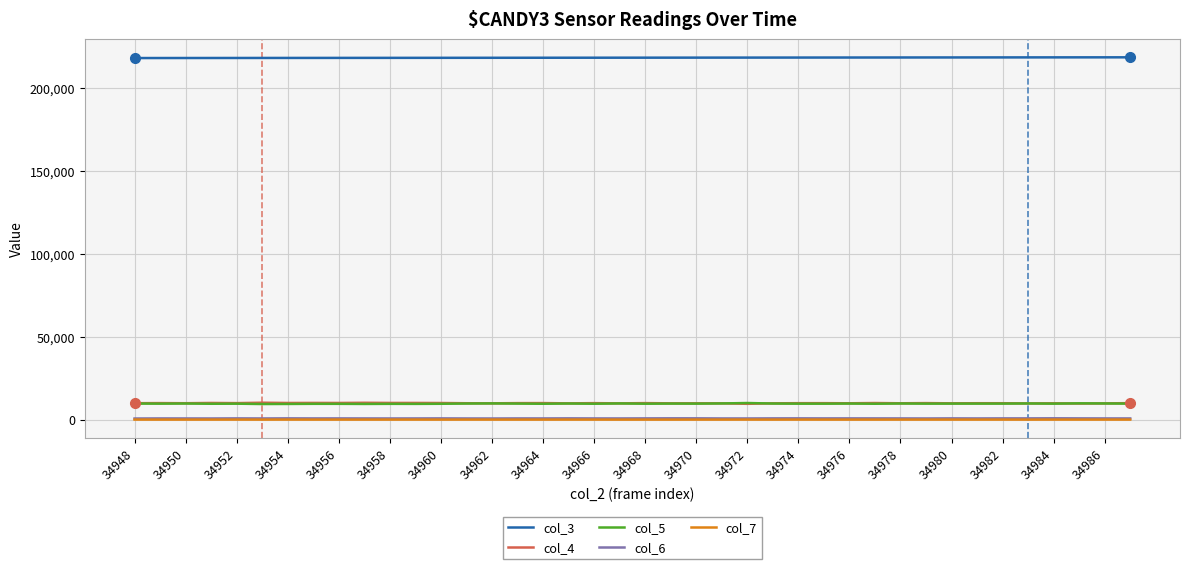

What are all the series names shown in the legend?

col_3, col_4, col_5, col_6, col_7